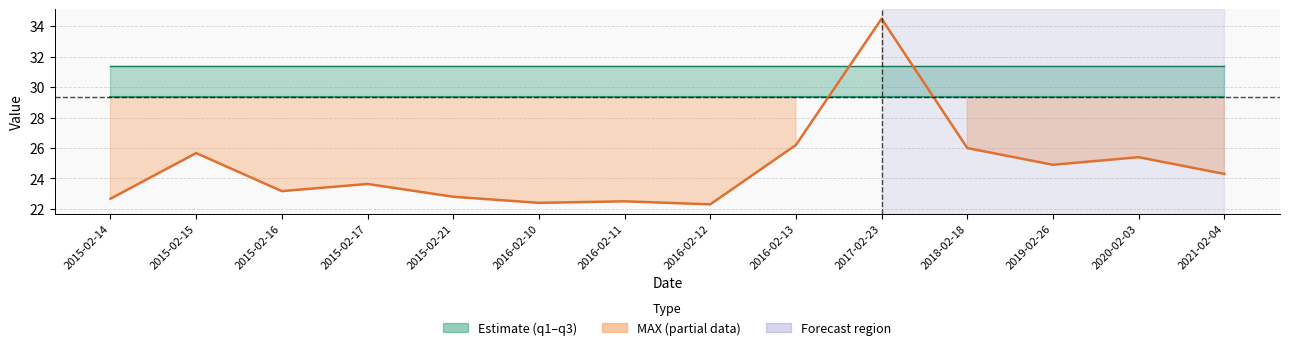

Rank the categories by q3 value from highest to lowest.

2015-02-14, 2015-02-15, 2015-02-16, 2015-02-17, 2015-02-21, 2016-02-10, 2016-02-11, 2016-02-12, 2016-02-13, 2017-02-23, 2018-02-18, 2019-02-26, 2020-02-03, 2021-02-04